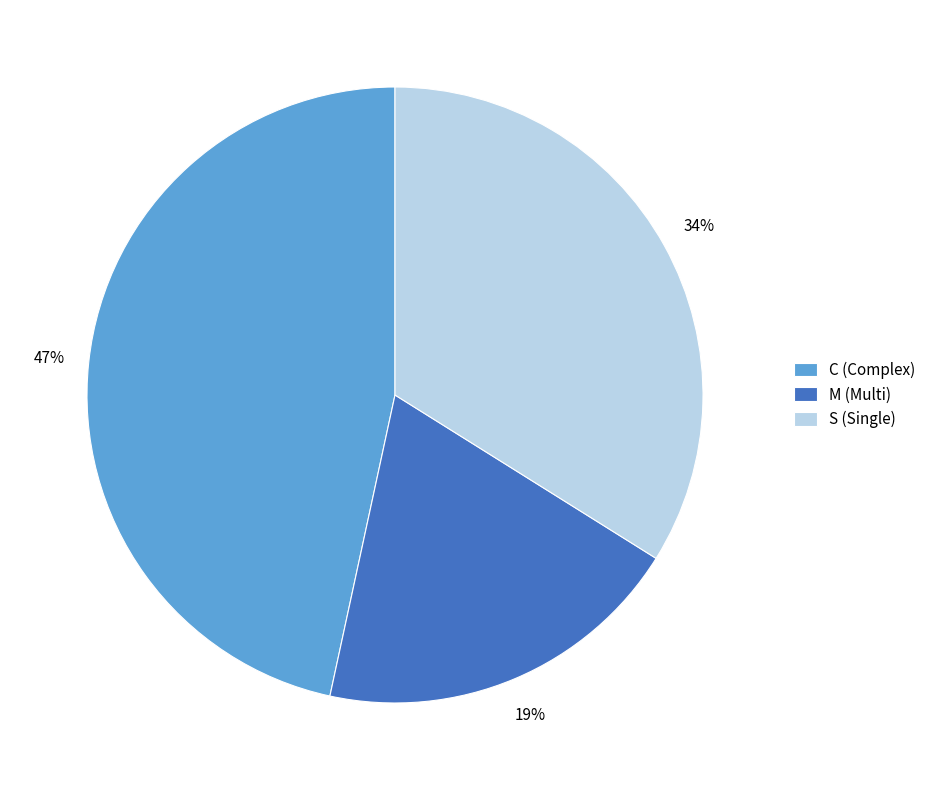

Do S (Single) and M (Multi) together represent more than half of the pie?

Yes